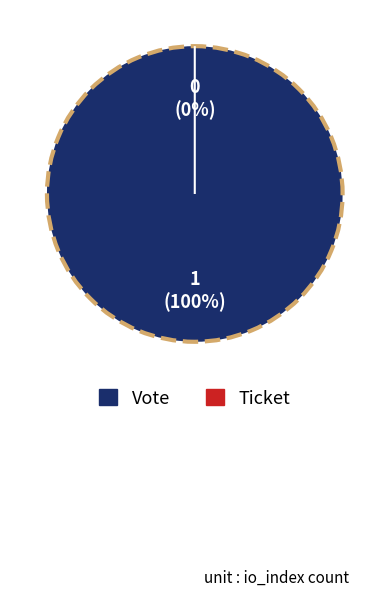

What is the change in value from Vote to Ticket?

-1